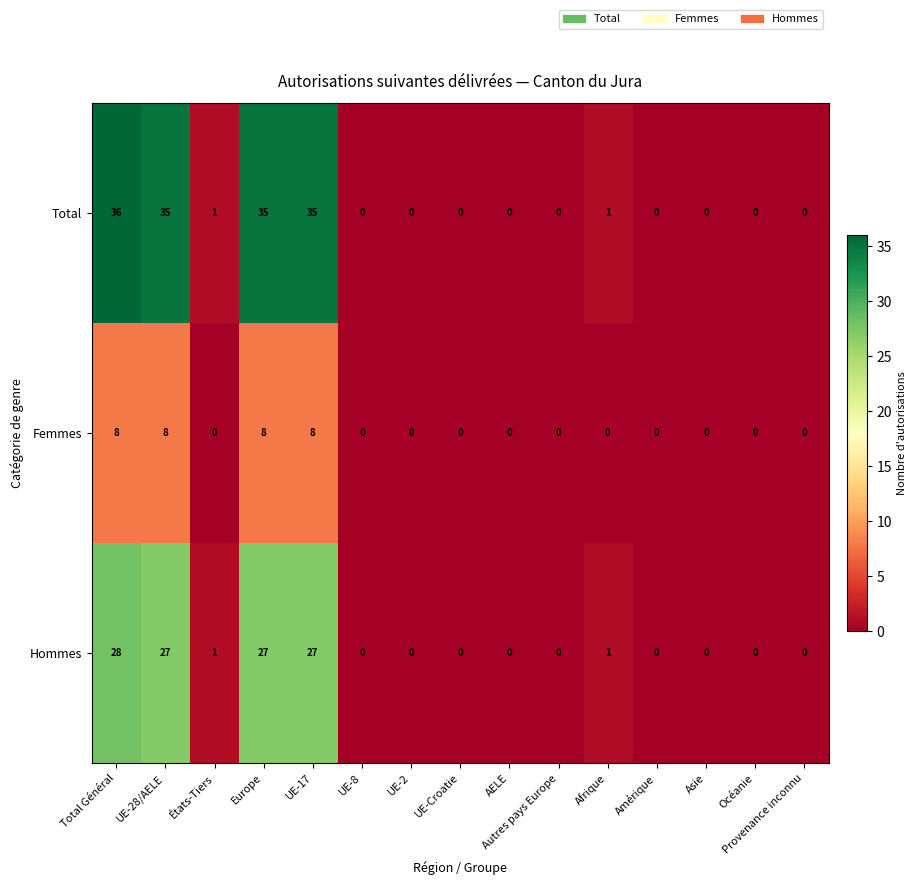

Which series has the largest range (max minus min)?

Total